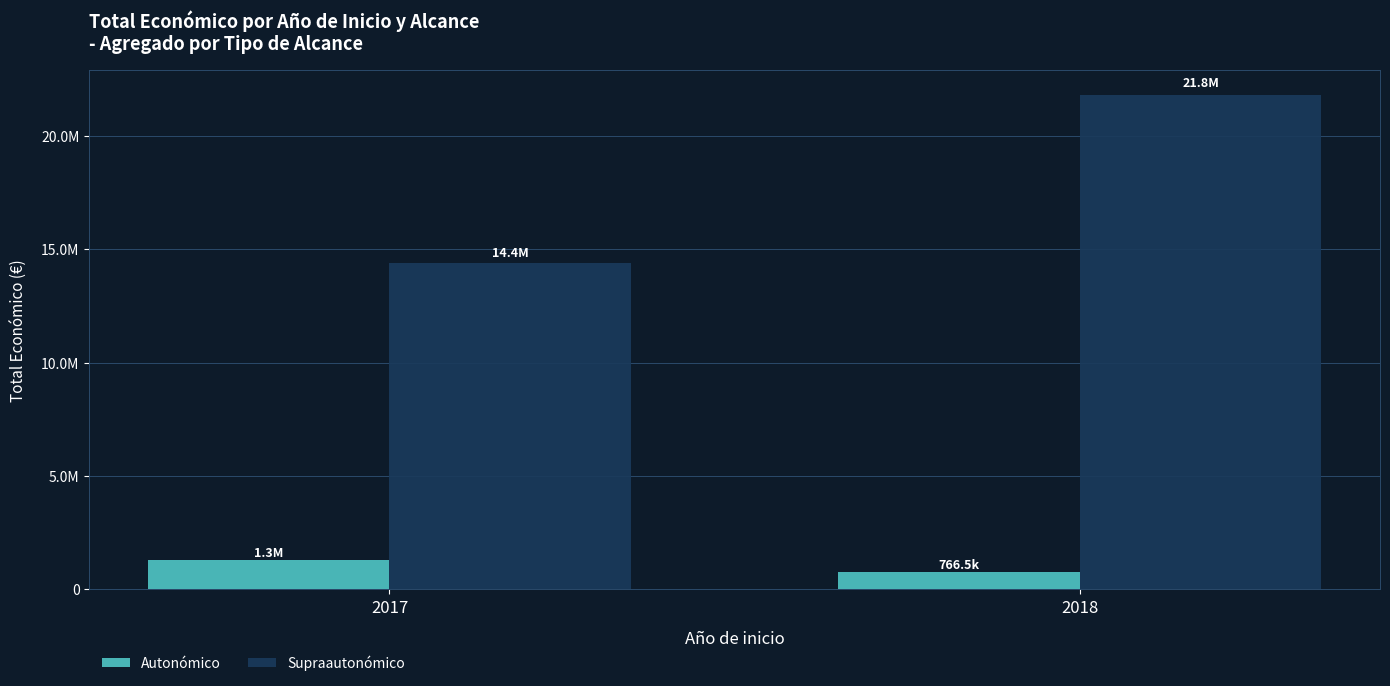

Is the value of Autonómico at 2017 greater than the value of Supraautonómico at 2018?

No